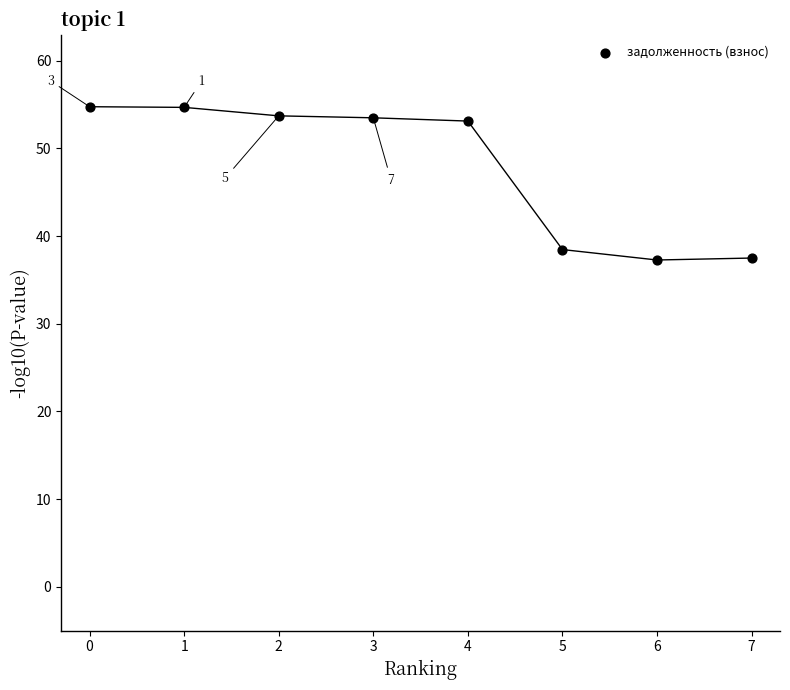

What is the range of Y values (max minus min)?

17.5